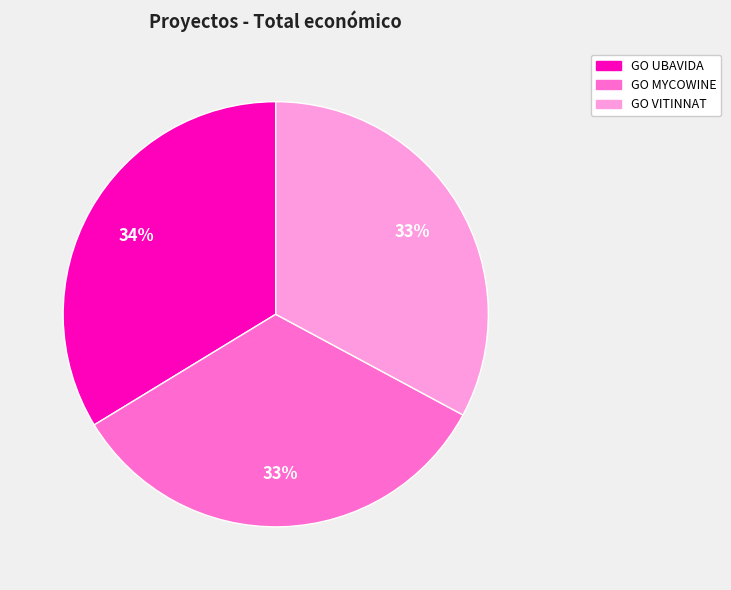

Combined, do GO MYCOWINE and GO UBAVIDA account for over 50%?

Yes